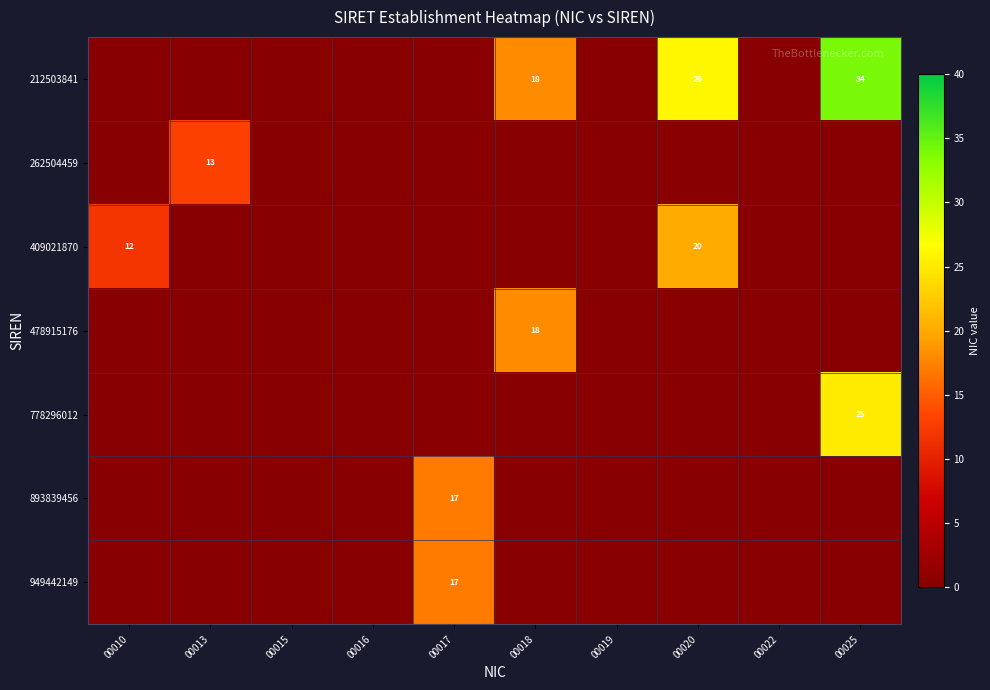

The value of 949442149 at 00017 is 8. True or false?

False